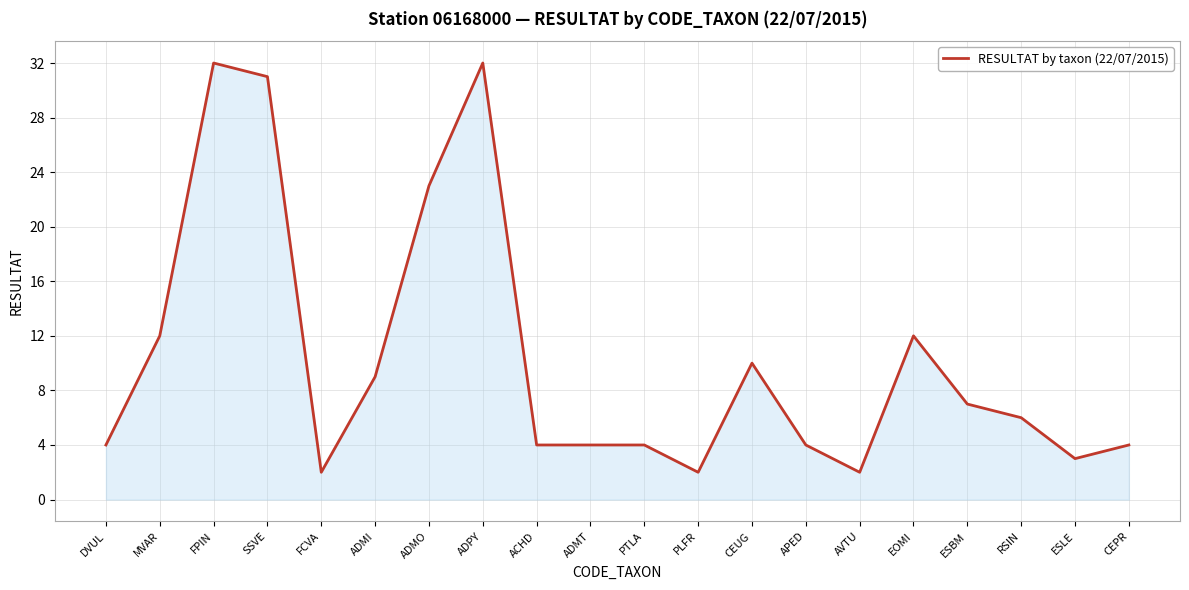

The chart shows a value of 9 at ADMI. True or false?

True